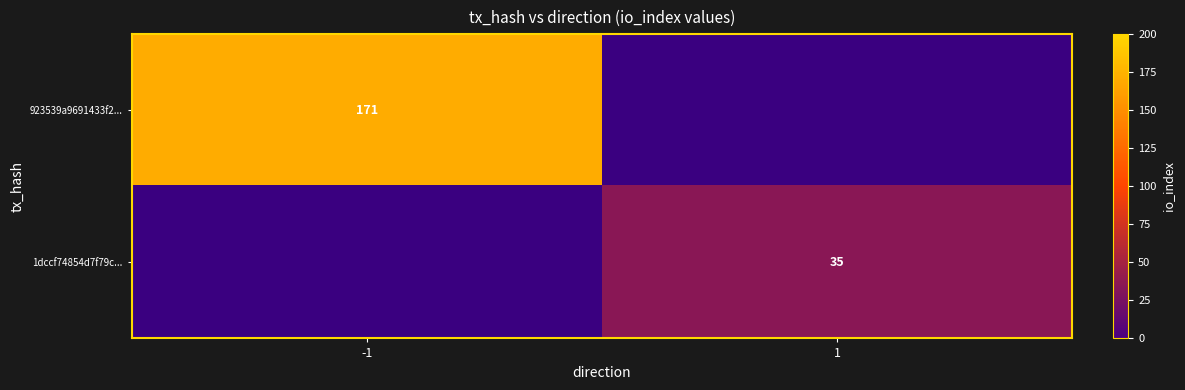

The 923539a9691433f2... series shows 171 at -1. True or false?

True